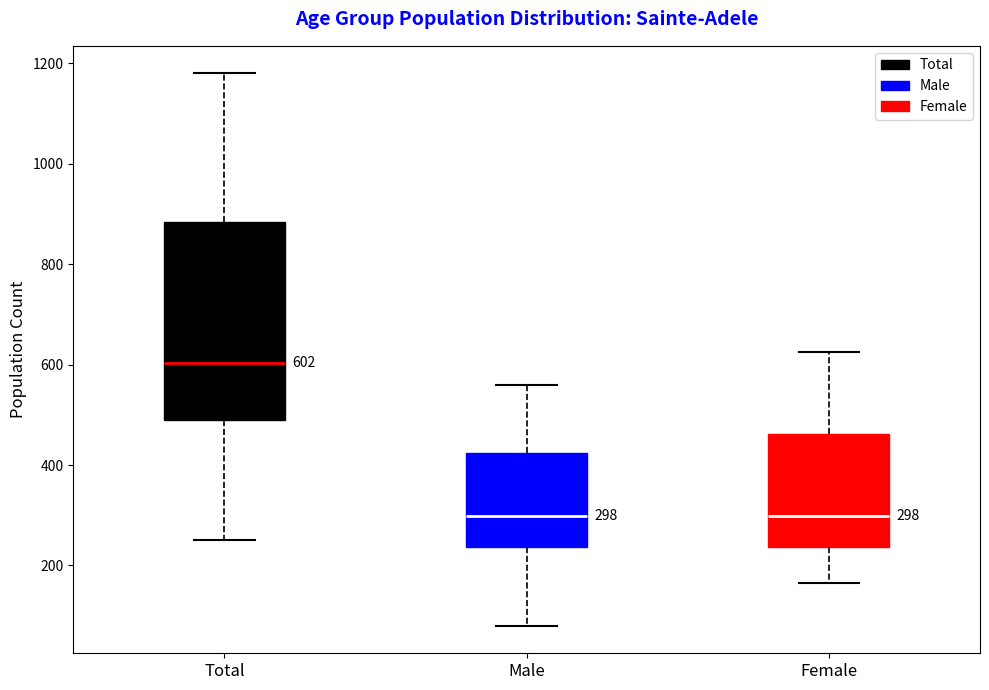

Comparing the boxes themselves (not the whiskers), which one is the tallest?

Total